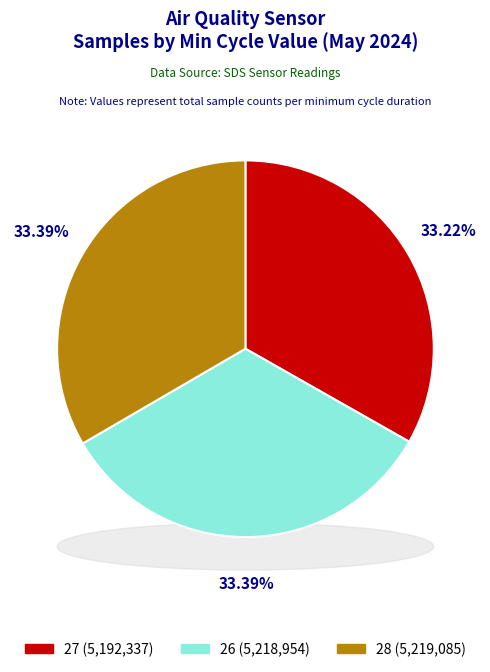

Approximately how many times larger is the value at Min_cycle=26 compared to Min_cycle=28?

1.0